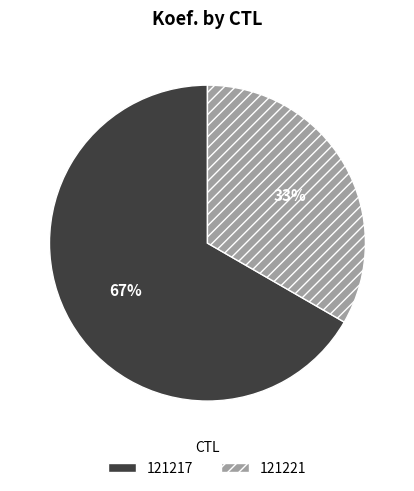

Is it true that 121221 is 33% of the pie?

True